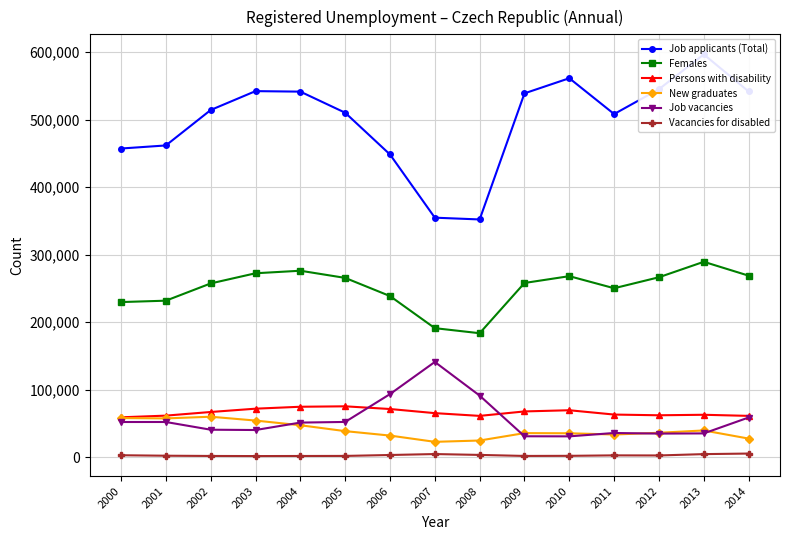

Reading left to right, extract all data points from this chart.

Job applicants (Total): 2000=457369	2001=461923	2002=514435	2003=542420	2004=541675	2005=510416	2006=448545	2007=354878	2008=352250	2009=539136	2010=561551	2011=508451	2012=545311	2013=596833	2014=541914
Females: 2000=229804	2001=231870	2002=257438	2003=272498	2004=276254	2005=265631	2006=238713	2007=191150	2008=183639	2009=258112	2010=268200	2011=250301	2012=266593	2013=289501	2014=268942
Persons with disability: 2000=59025	2001=61518	2002=66907	2003=71806	2004=74672	2005=75316	2006=71318	2007=65216	2008=61136	2009=67738	2010=69499	2011=63092	2012=62038	2013=62789	2014=61146
New graduates: 2000=57938	2001=57393	2002=59895	2003=54217	2004=47260	2005=38545	2006=31955	2007=22680	2008=24634	2009=35612	2010=35357	2011=33508	2012=36120	2013=39546	2014=27504
Job vacancies: 2000=52060	2001=52084	2002=40651	2003=40188	2004=51203	2005=52164	2006=93425	2007=141066	2008=91189	2009=30927	2010=30803	2011=35784	2012=34893	2013=35178	2014=58739
Vacancies for disabled: 2000=2811	2001=2108	2002=1747	2003=1587	2004=1704	2005=1802	2006=3170	2007=4568	2008=3290	2009=1771	2010=1934	2011=2628	2012=2485	2013=4471	2014=5312